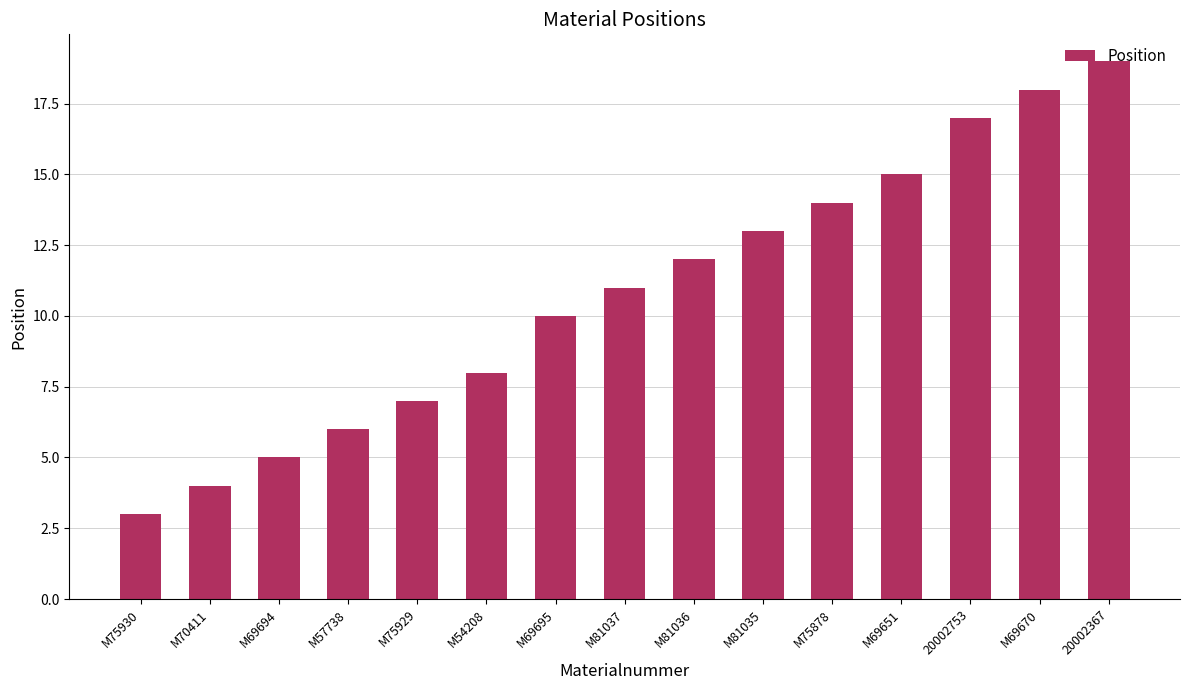

Reading left to right, extract all data points from this chart.

M75930=3	M70411=4	M69694=5	M57738=6	M75929=7	M54208=8	M69695=10	M81037=11	M81036=12	M81035=13	M75878=14	M69651=15	20002753=17	M69670=18	20002367=19